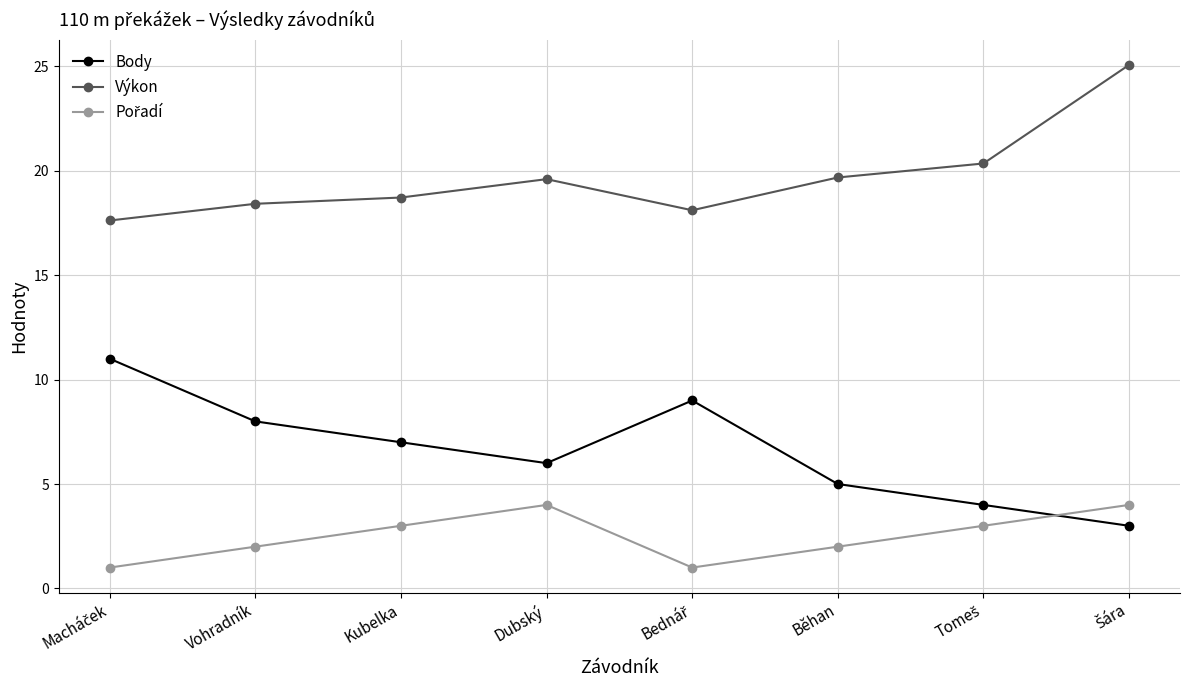

How many categories are shown in the chart?

8